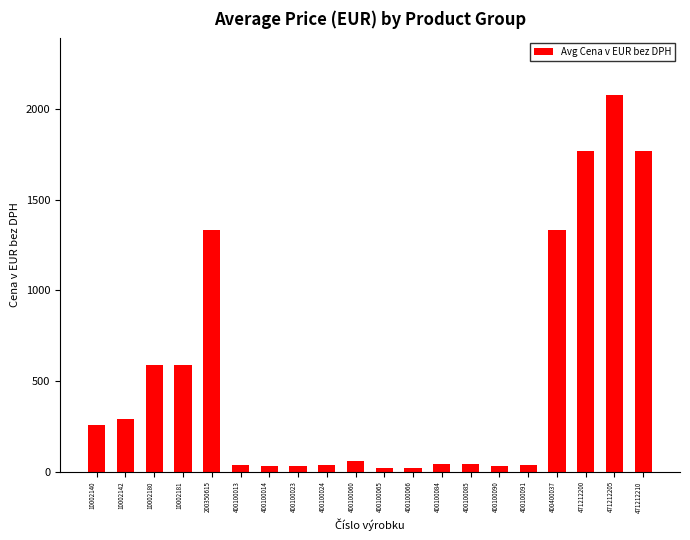

What is the maximum value shown in the chart?

2077.0